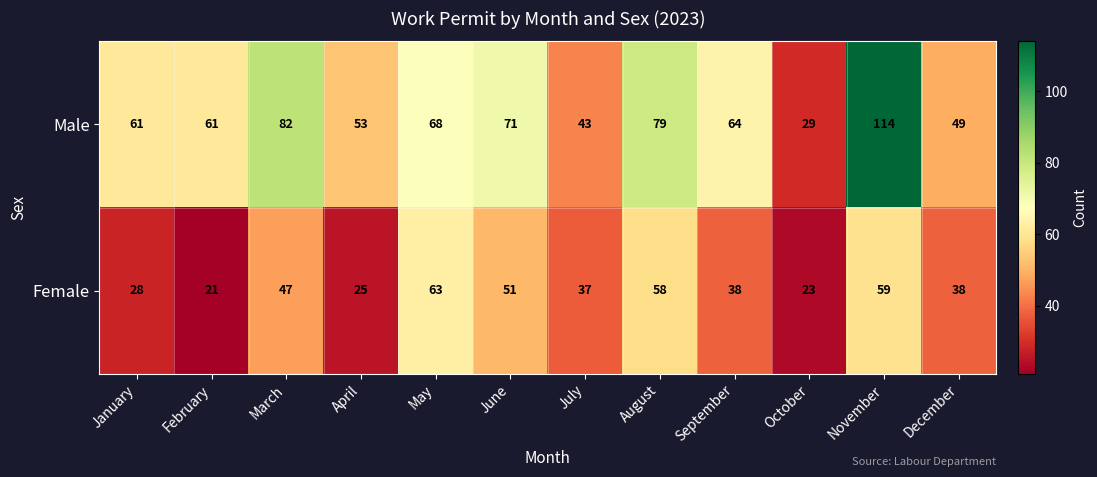

What value does the Male series have at November, to the nearest 10?

110